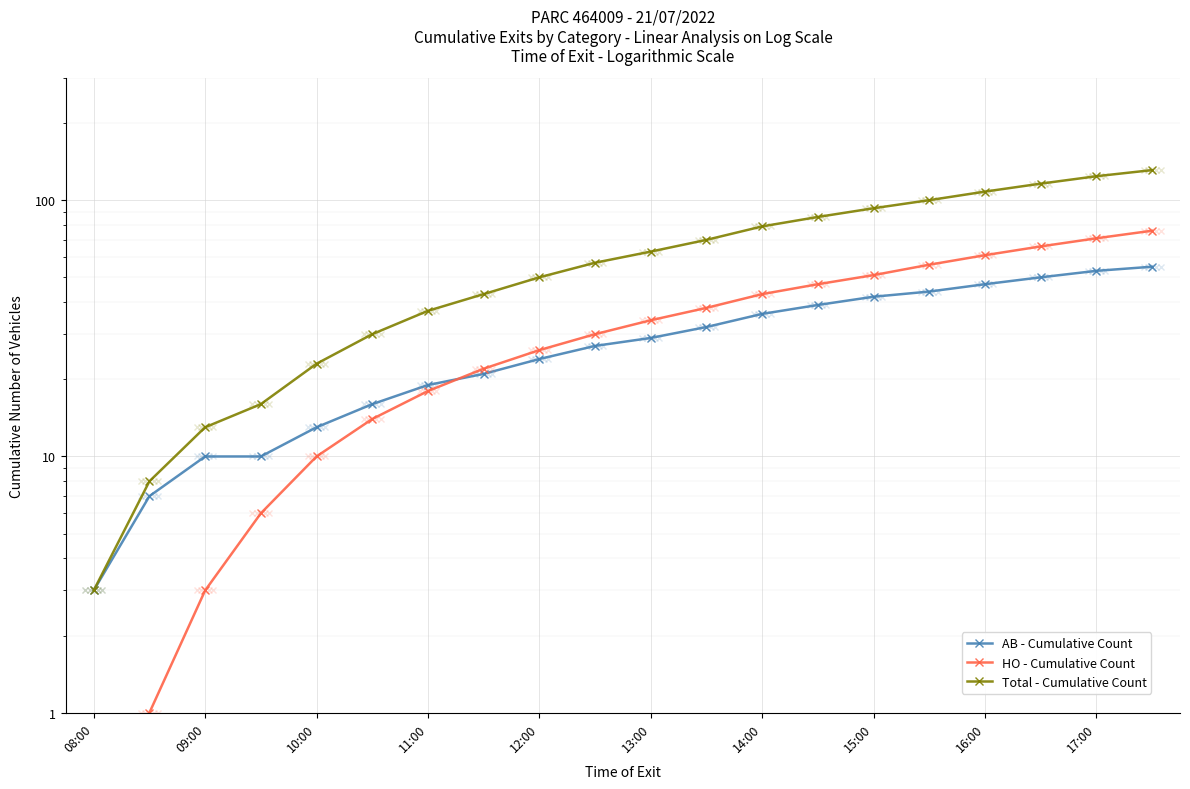

True or false: AB - Cumulative Count and Total - Cumulative Count intersect in this chart.

False